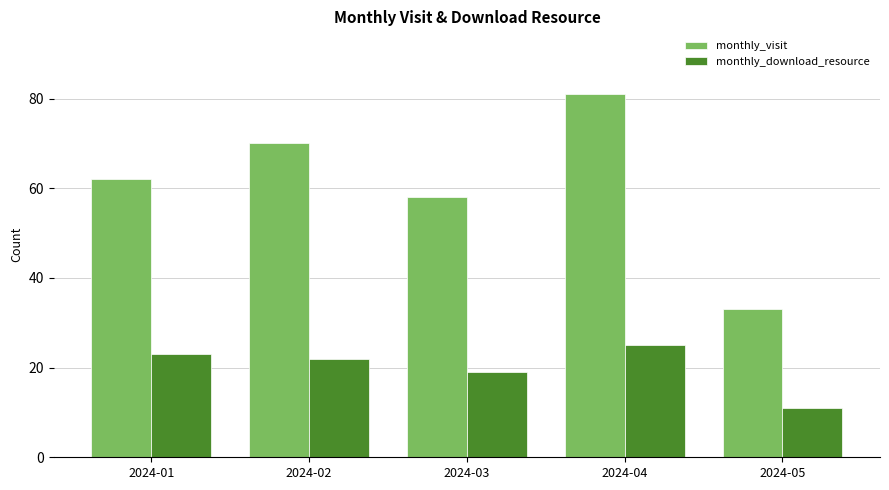

What is the total value across all series at 2024-05?

44